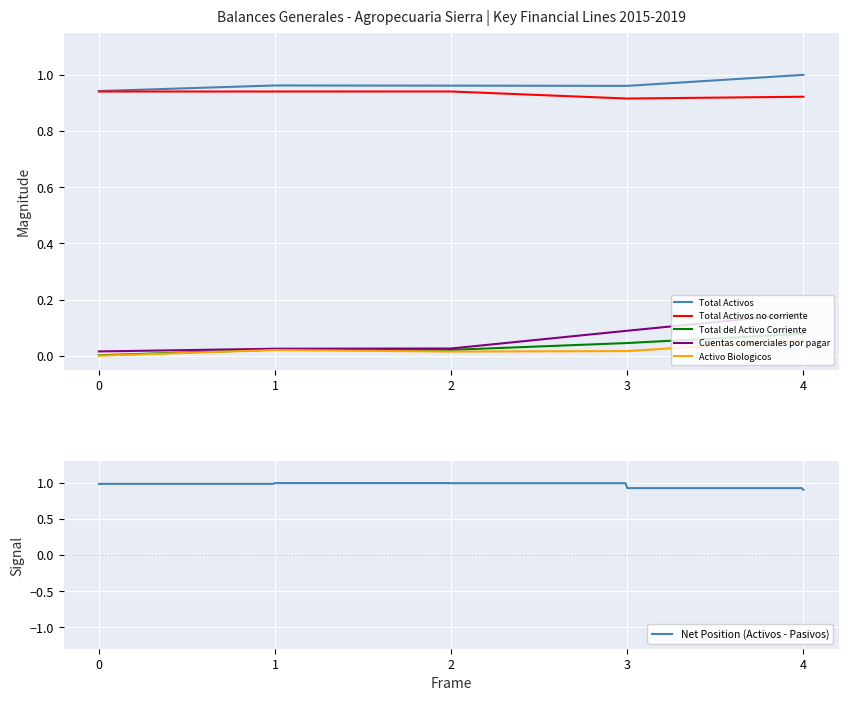

Which series has the widest spread of values?

Cuentas comerciales por pagar